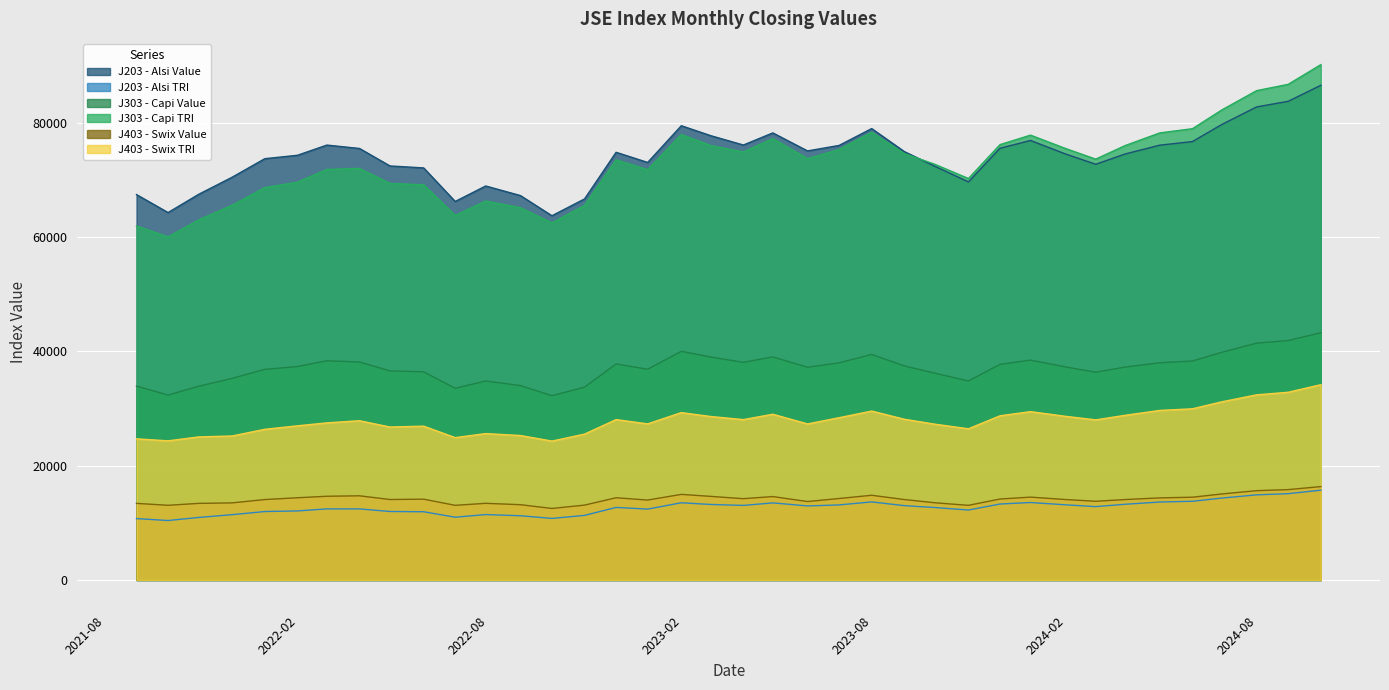

Is it true that J303 - Capi Value equals 20270.3 at 2023-07-31?

False